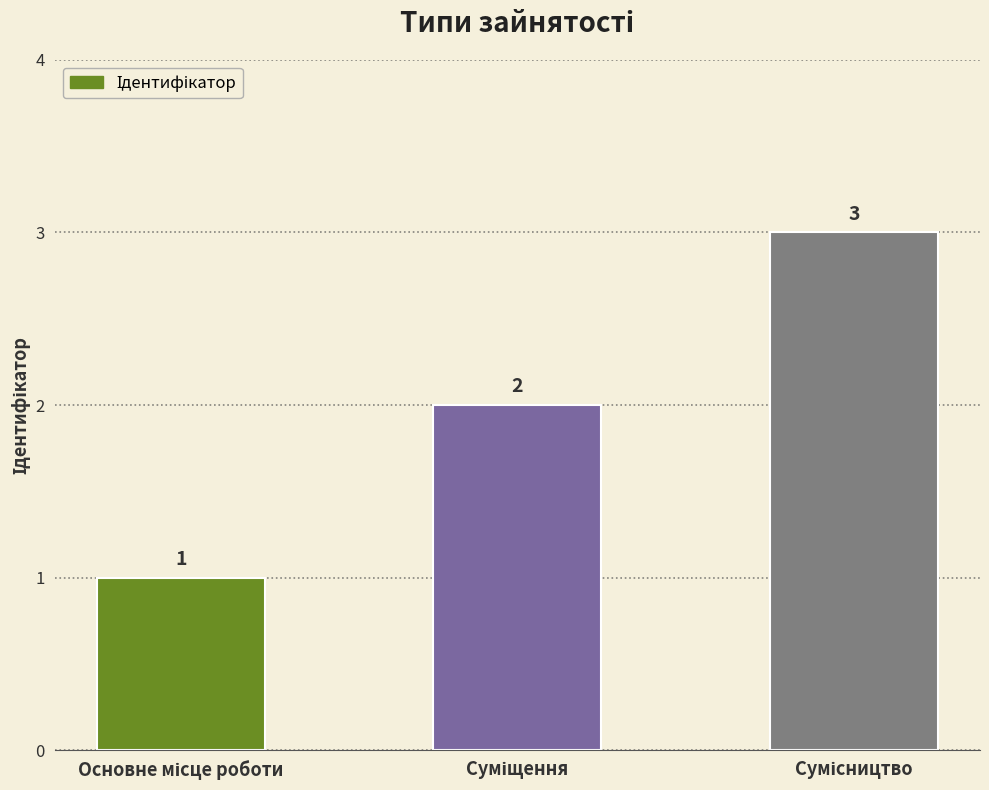

Reading left to right, transcribe all the data shown in this chart.

1	2	3